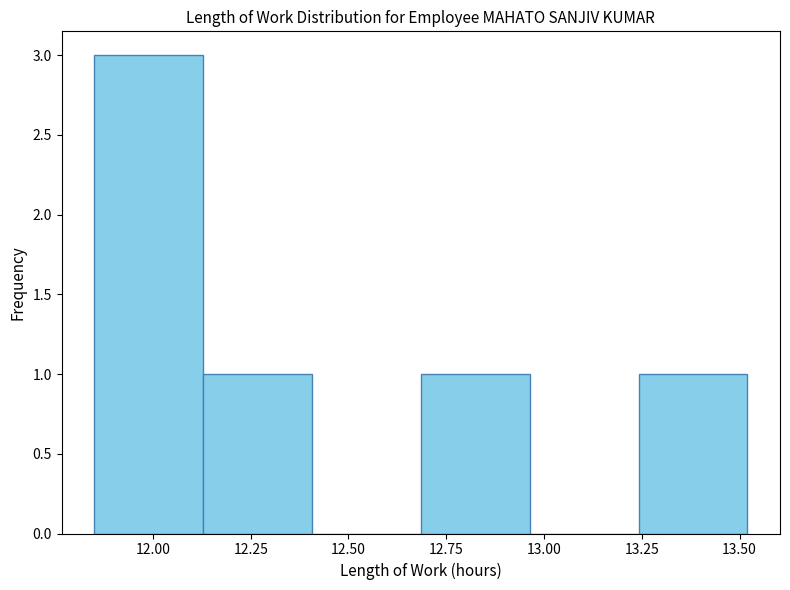

Reading left to right, transcribe this chart: for each bar, give the range it covers on the x-axis and its height. Neither the bar edges nor the heights are printed on the chart, so give them approximately, as read against the axes.

11.85 to 12.15: 3
12.15 to 12.40: 1
12.40 to 12.70: 0
12.70 to 12.95: 1
12.95 to 13.25: 0
13.25 to 13.50: 1